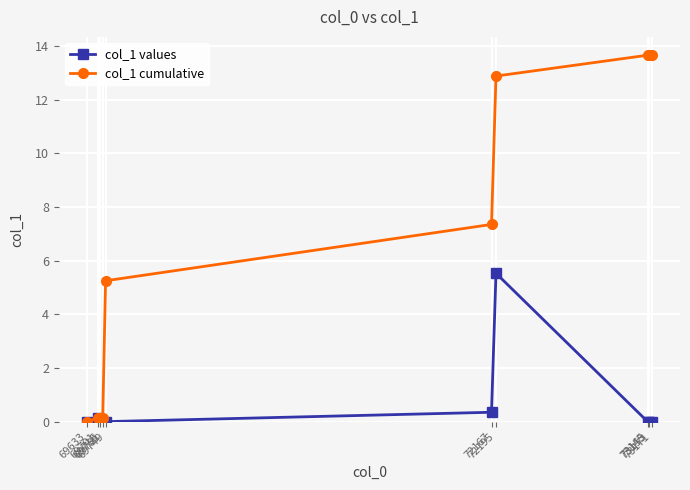

What is the maximum value for col_1 cumulative?

13.7